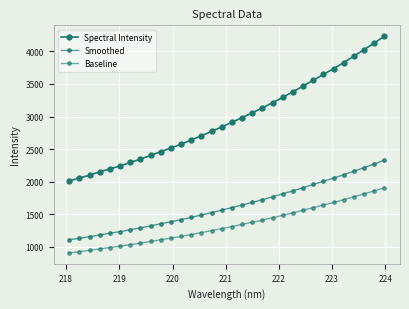

List the series in order of their peak value, lowest first.

Baseline, Smoothed, Spectral Intensity